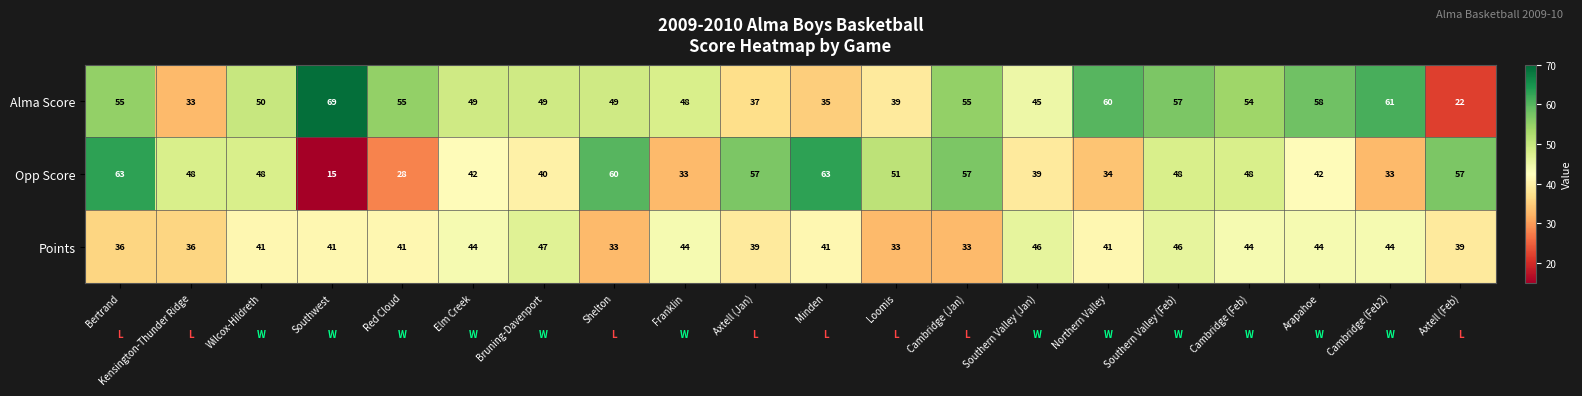

What is the spread (max minus min) of values at Axtell (Jan)?

20